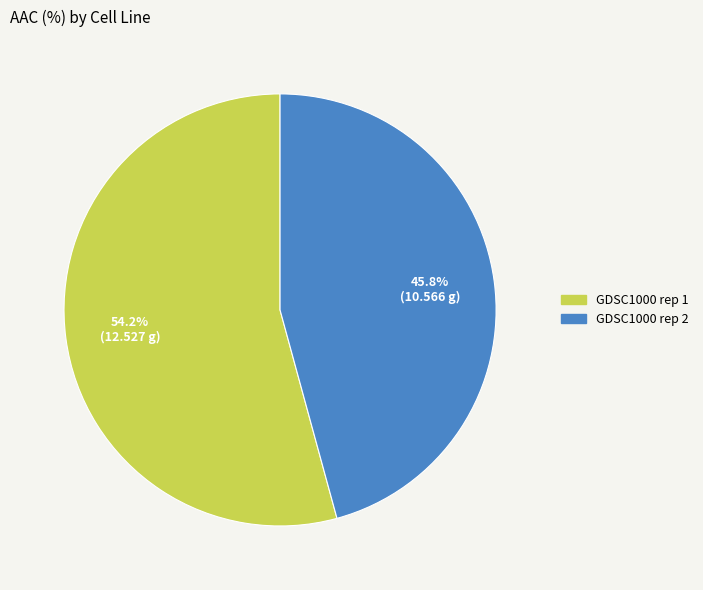

To the nearest percent, what is the average slice percentage?

50%